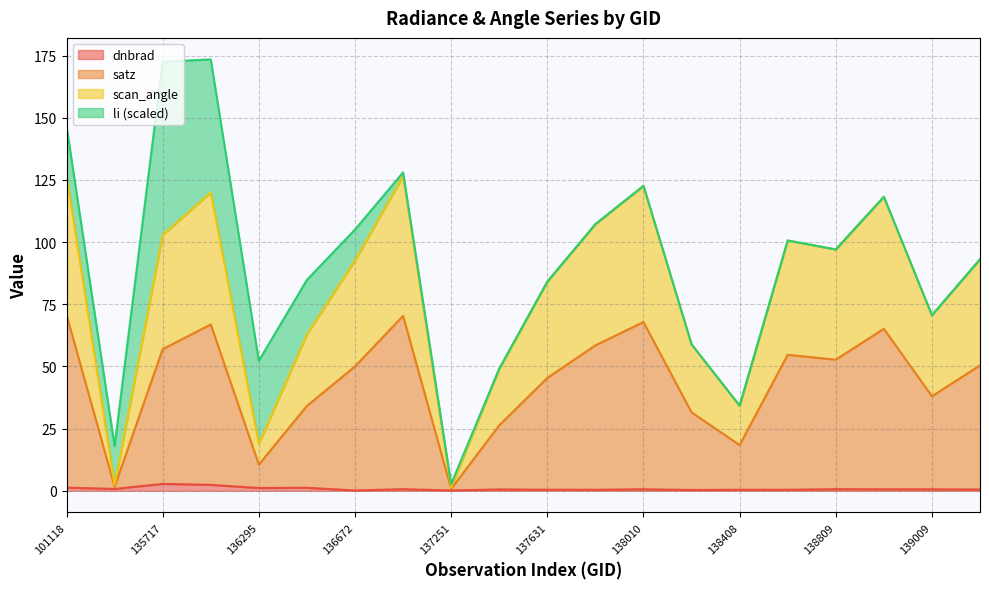

True or false: scan_angle and dnbrad intersect in this chart.

False